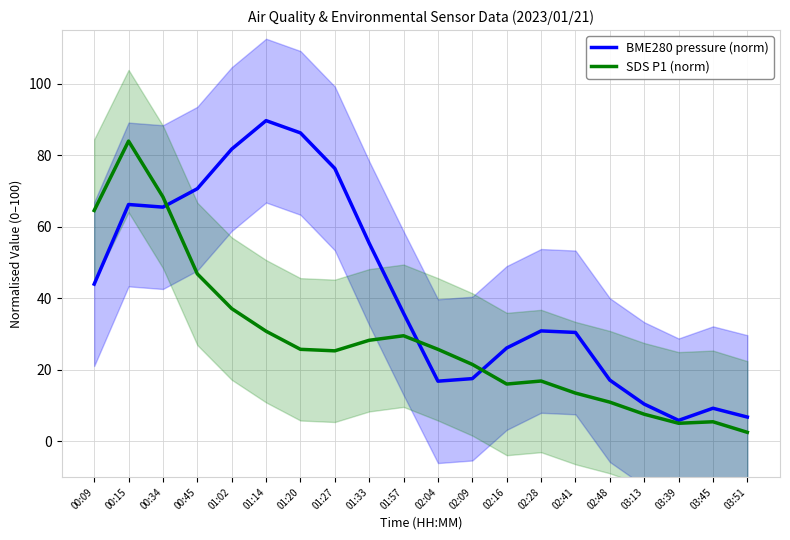

Is this an area chart (filled region under the line)?

No